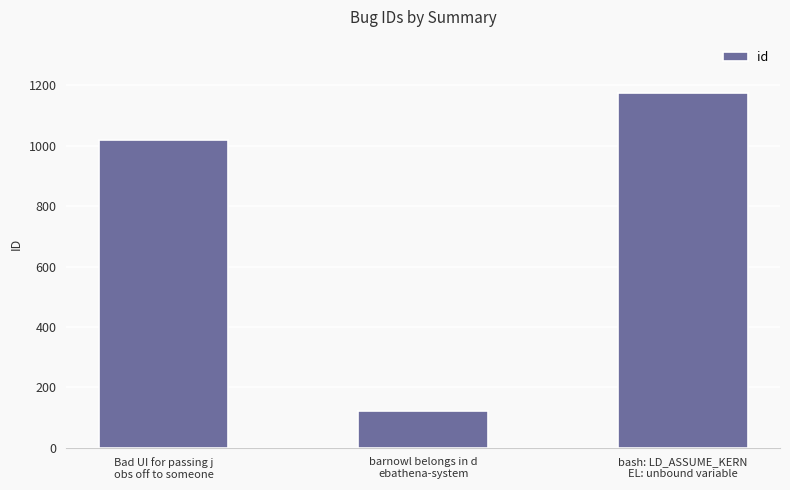

What is the difference between the maximum and second lowest values?

156